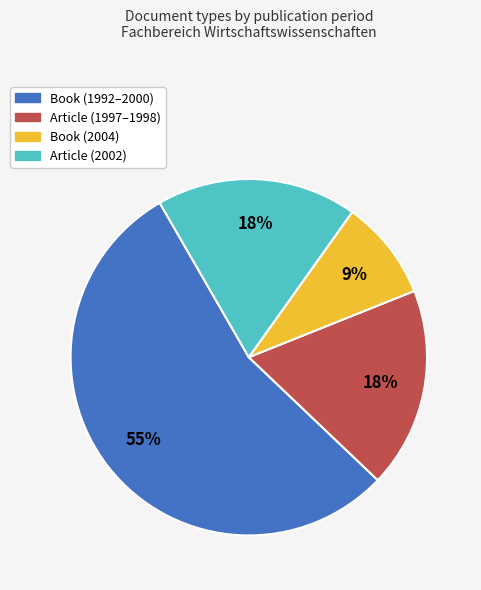

To the nearest percent, what percentage of the pie is Book (1992–2000)?

55%